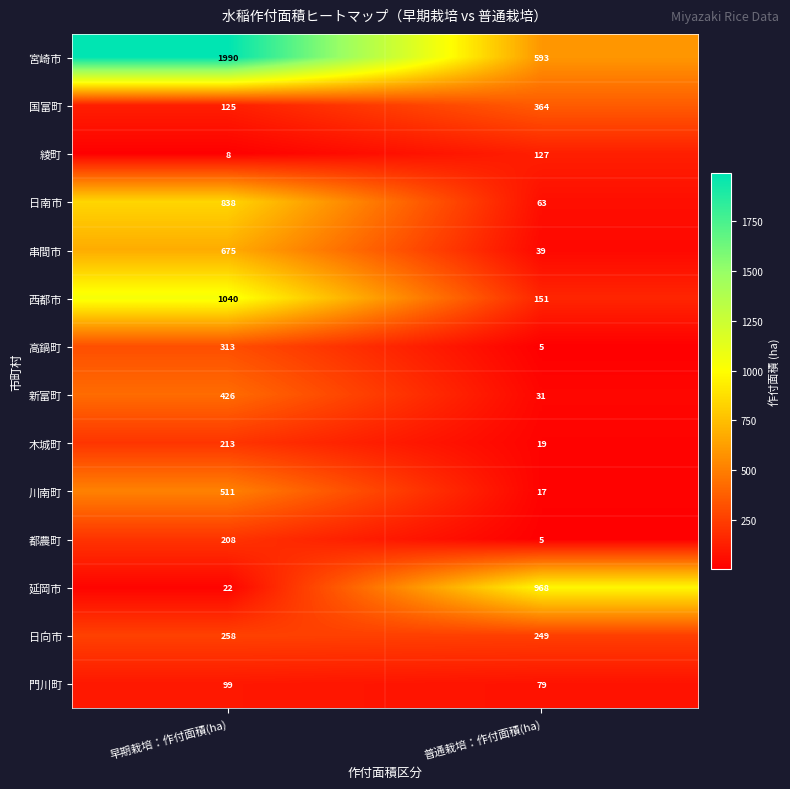

Which series changed the most between 早期栽培：作付面積(ha) and 普通栽培：作付面積(ha)?

宮崎市